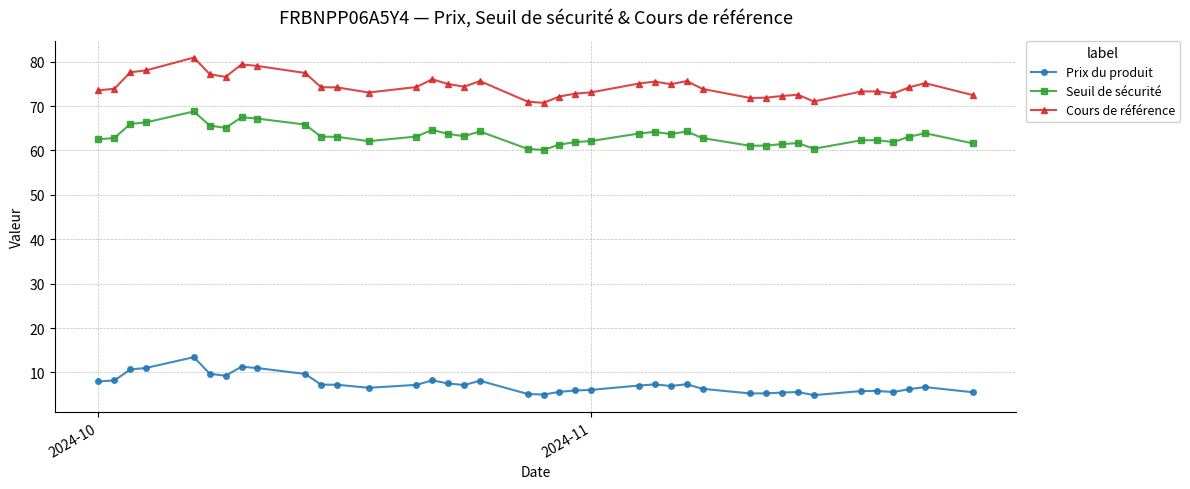

List the series in order of their overall mean, lowest first.

Prix du produit, Seuil de sécurité, Cours de référence